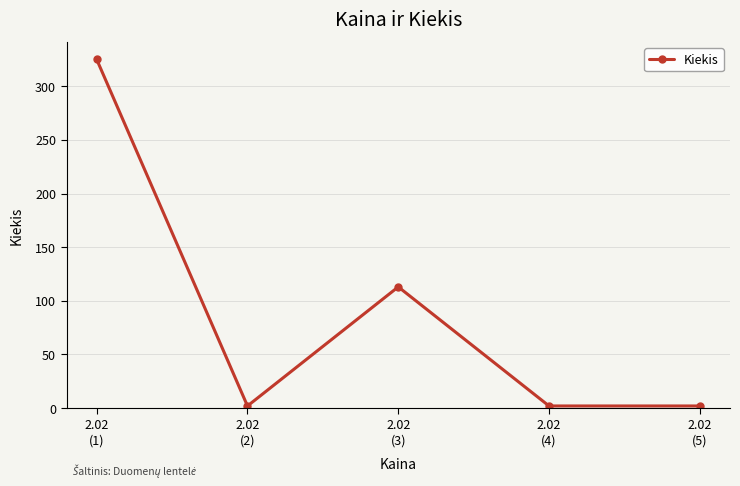

Approximately how many times larger is the value at 2.02
(1) compared to 2.02
(5)?

162.5